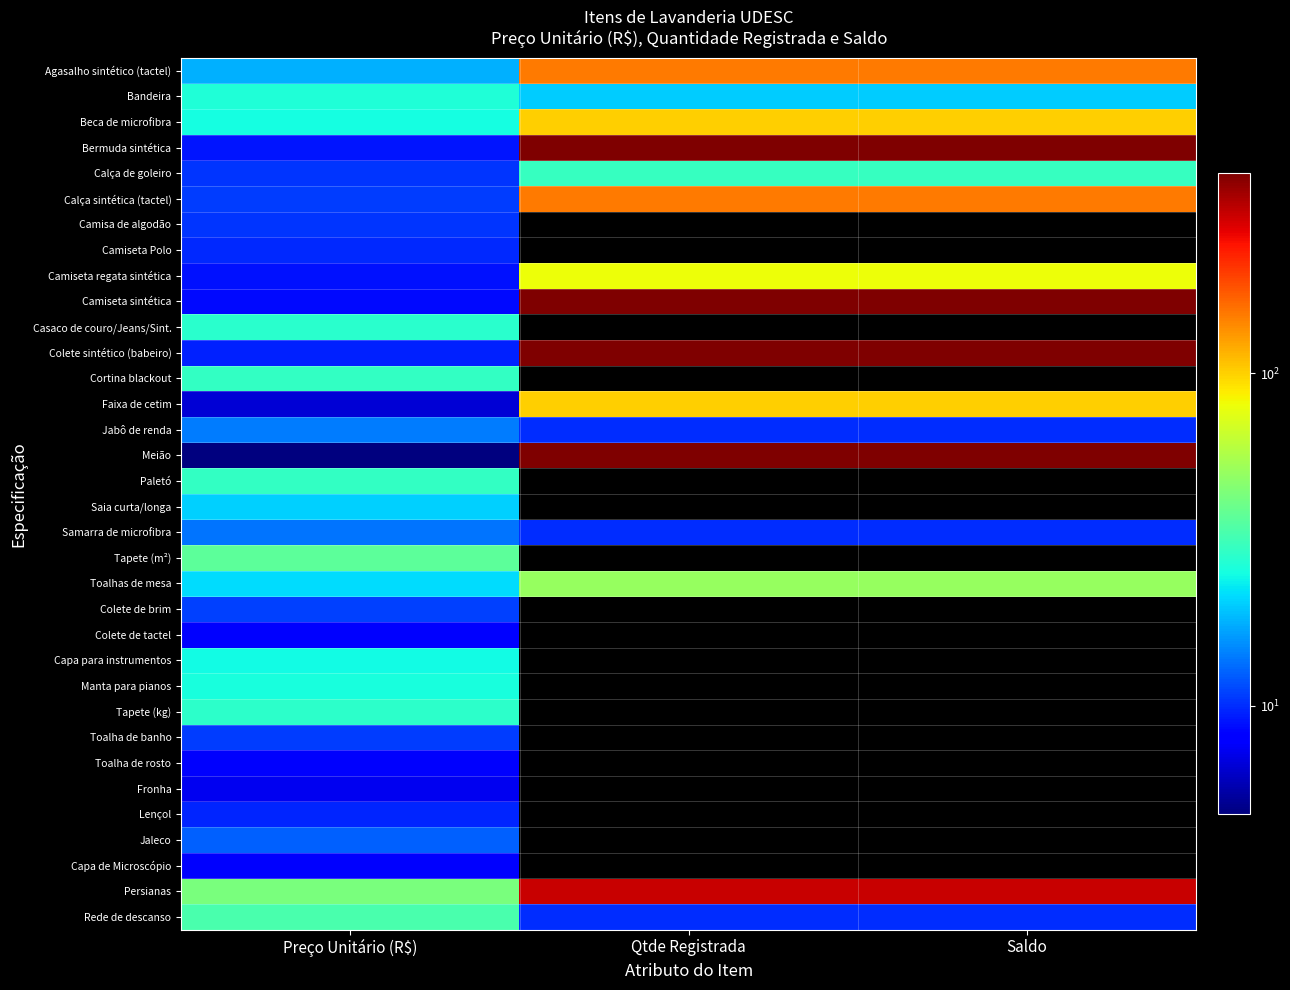

Which series has the widest spread of values?

Meião